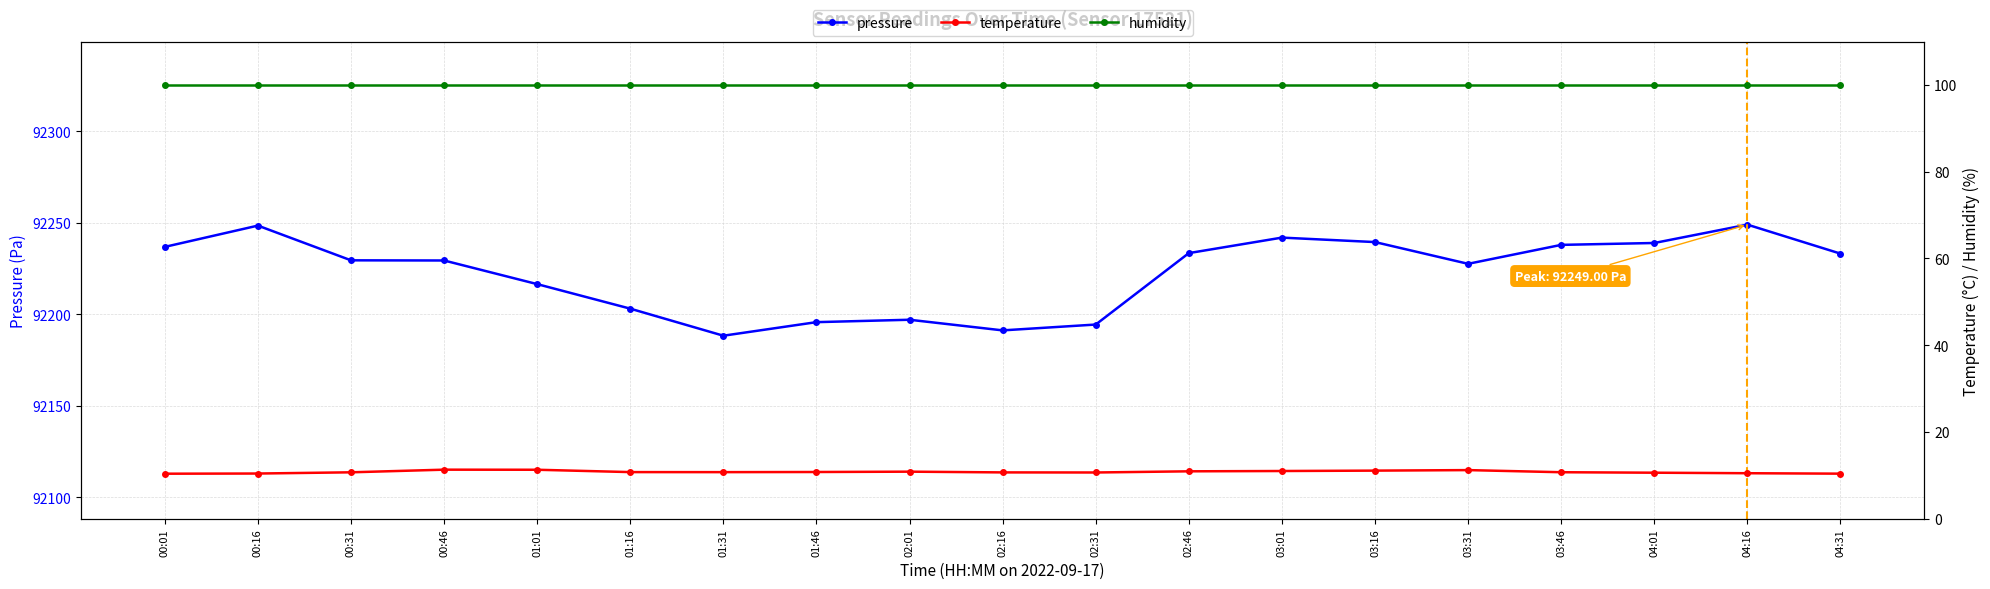

At how many categories does at least one series exceed 62412?

19